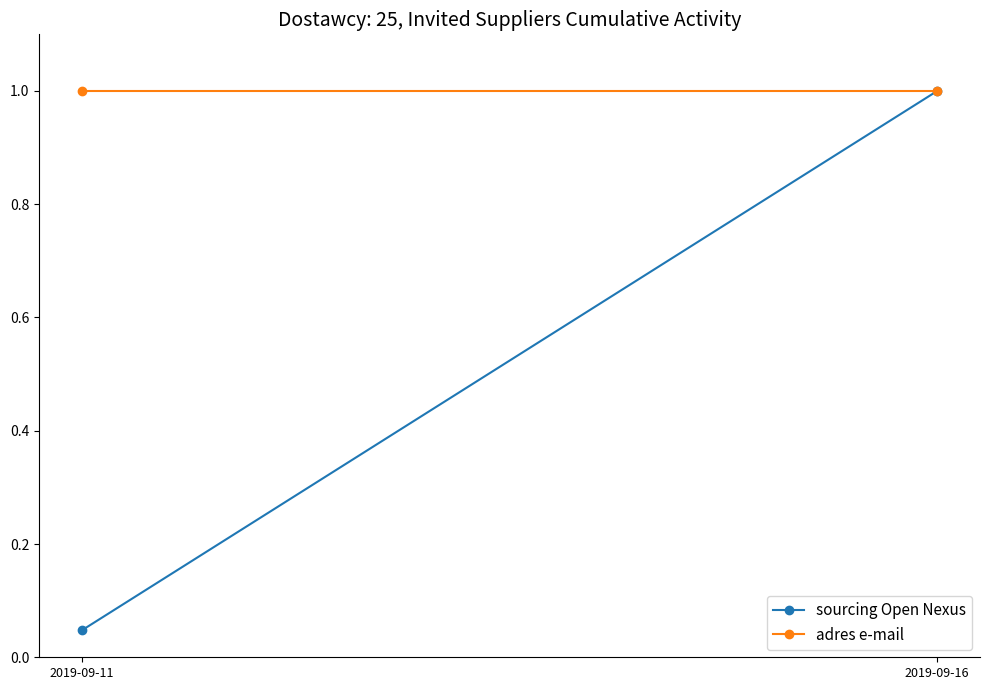

How many series are shown in this chart?

2